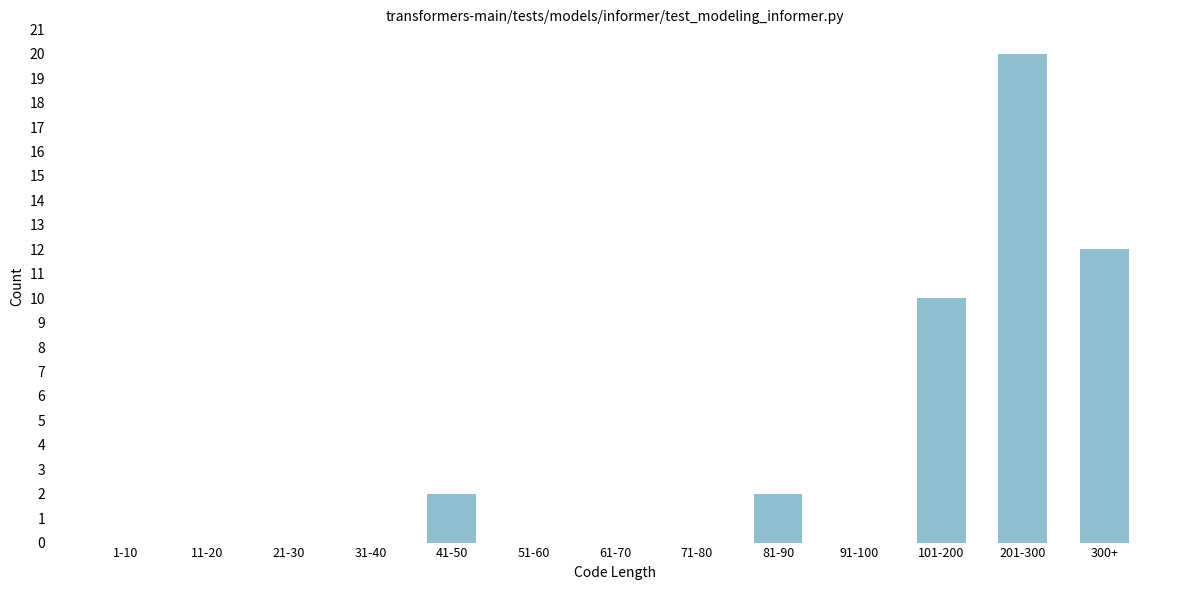

Reading left to right, transcribe all the data shown in this chart.

1-10=0	11-20=0	21-30=0	31-40=0	41-50=2	51-60=0	61-70=0	71-80=0	81-90=2	91-100=0	101-200=10	201-300=20	300+=12